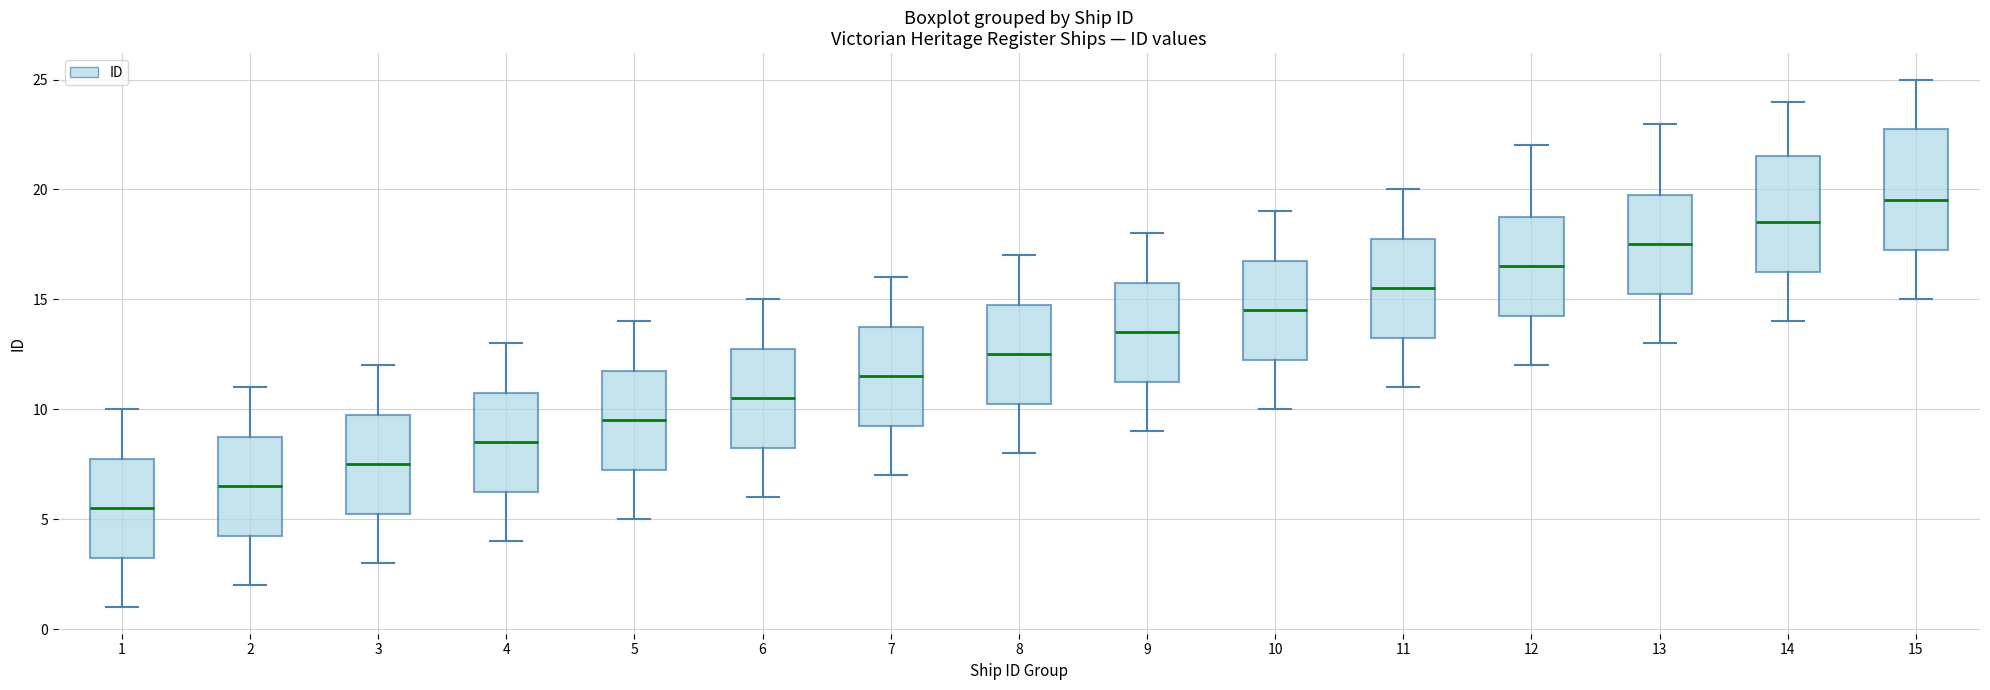

Which box's median line is the lowest?

1